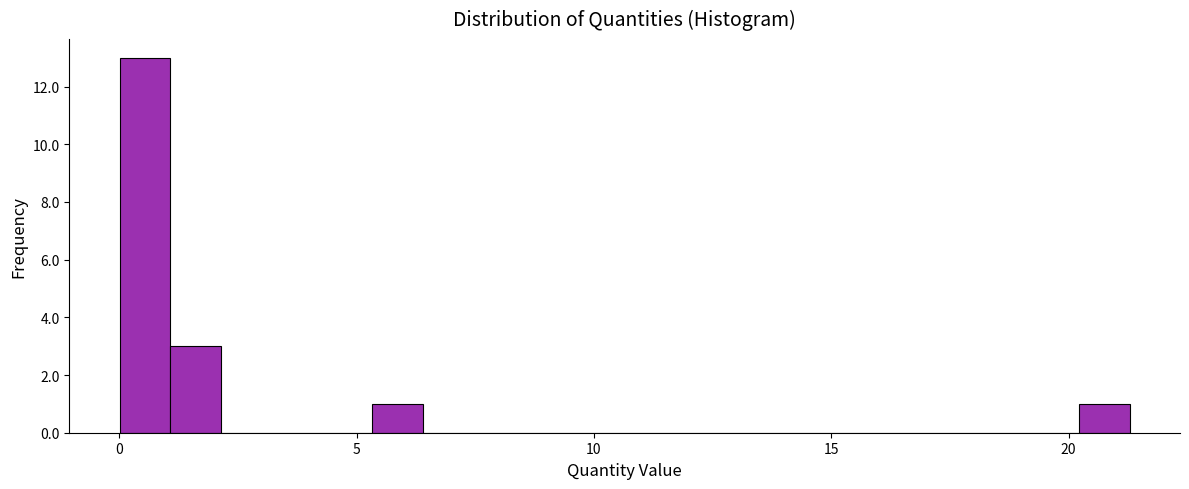

Around what value on the x-axis is the tallest bar? Give the approximate position of its centre, as read against the axis.

0.5